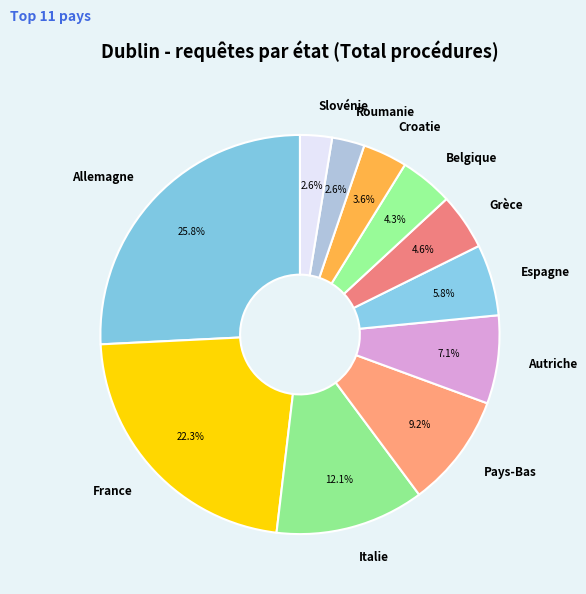

Does any single category account for the majority?

No